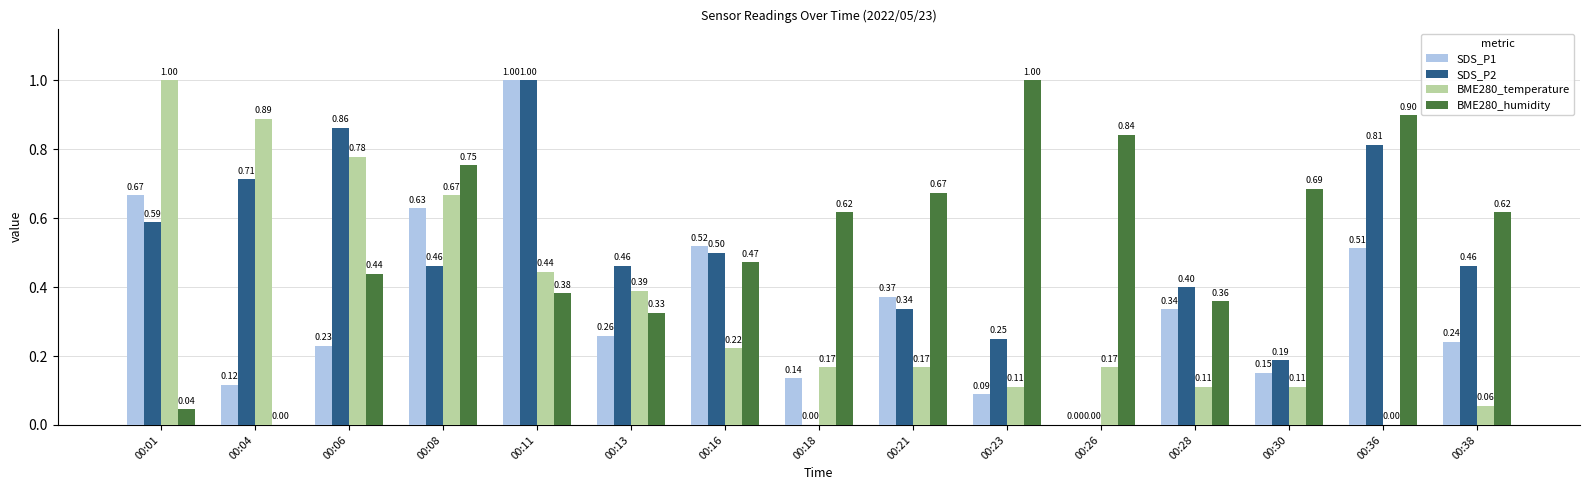

Between 00:18 and 00:21, which series saw the biggest shift?

SDS_P2